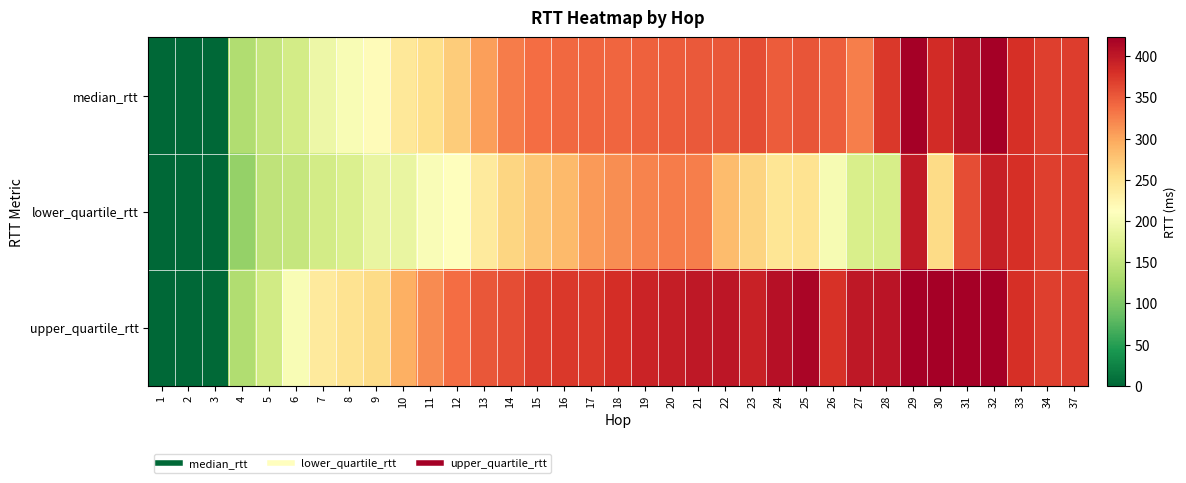

Reading left to right, what are all the values shown in this chart?

median_rtt: 1=0.3	2=1.1	3=1.3	4=136.4	5=152.4	6=164.3	7=192.8	8=204.4	9=215.2	10=242.7	11=253.2	12=270.2	13=305.5	14=327.4	15=337.3	16=340.6	17=342.0	18=342.2	19=346.3	20=348.7	21=350.2	22=353.2	23=358.6	24=348.8	25=354.0	26=347.0	27=325.9	28=374.0	29=429.1	30=384.7	31=404.1	32=922.4	33=380.9	34=368.4	37=370.4
lower_quartile_rtt: 1=0.3	2=1.1	3=1.3	4=115.9	5=147.5	6=152.0	7=164.6	8=172.1	9=187.1	10=187.2	11=205.4	12=211.5	13=238.6	14=261.1	15=275.1	16=285.2	17=308.0	18=316.3	19=323.5	20=327.2	21=326.7	22=282.6	23=264.1	24=245.6	25=248.0	26=202.5	27=168.6	28=167.5	29=399.0	30=256.6	31=359.3	32=394.6	33=380.9	34=368.4	37=370.4
upper_quartile_rtt: 1=0.3	2=1.2	3=1.9	4=137.0	5=161.9	6=203.3	7=239.0	8=248.7	9=257.2	10=293.8	11=317.9	12=338.4	13=352.2	14=359.8	15=371.6	16=374.3	17=373.4	18=381.6	19=391.0	20=395.7	21=401.0	22=401.5	23=392.5	24=407.2	25=416.6	26=378.9	27=401.3	28=404.1	29=431.3	30=424.4	31=435.3	32=1450.1	33=380.9	34=368.4	37=370.4